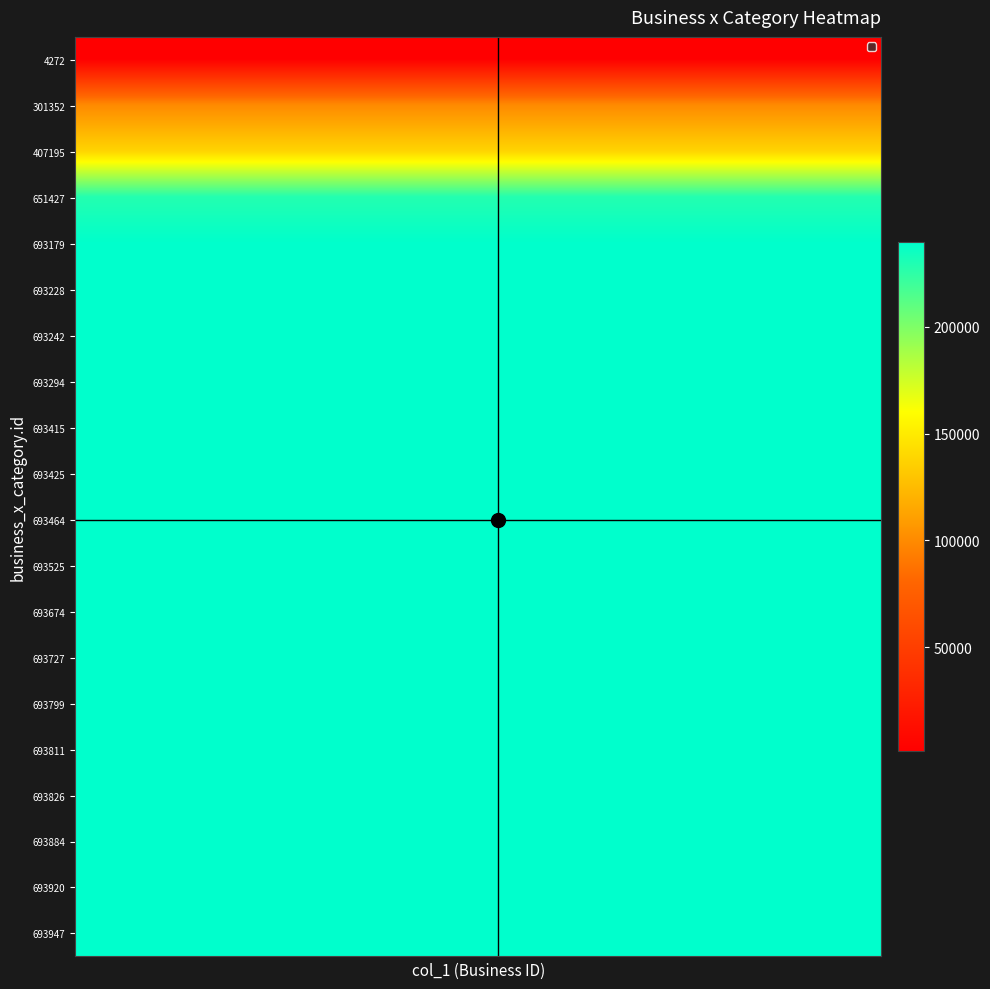

What is the maximum value shown in the chart?

239513